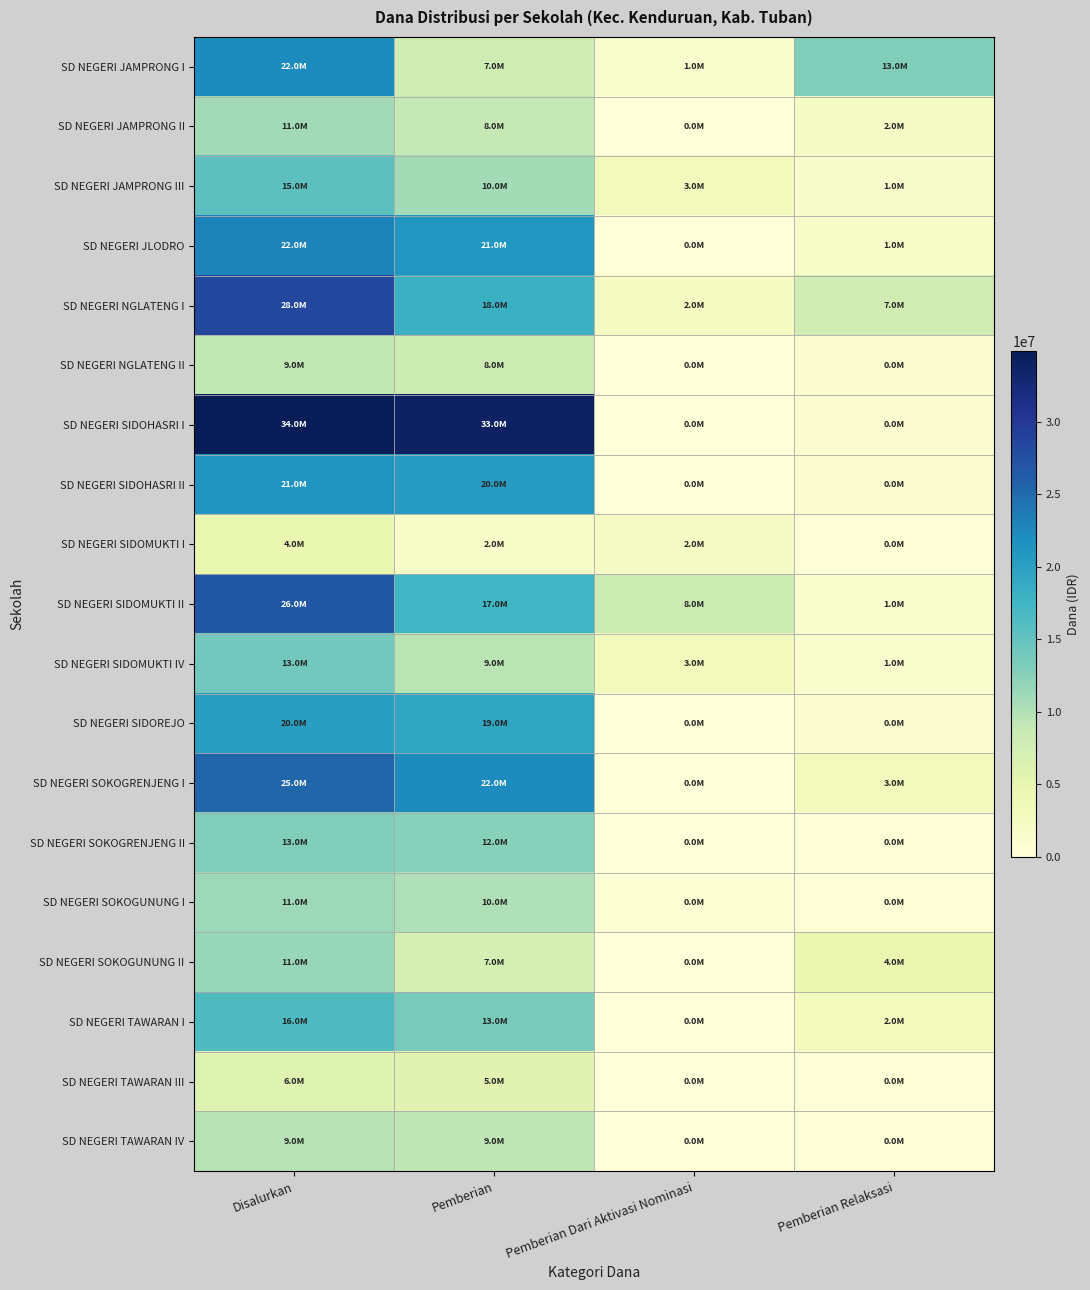

Reading left to right, transcribe all the data shown in this chart.

SD NEGERI JAMPRONG I: Disalurkan=22275000	Pemberian=7875000	Pemberian Dari Aktivasi Nominasi=1350000	Pemberian Relaksasi=13050000
SD NEGERI JAMPRONG II: Disalurkan=11025000	Pemberian=8775000	Pemberian Dari Aktivasi Nominasi=0	Pemberian Relaksasi=2250000
SD NEGERI JAMPRONG III: Disalurkan=15525000	Pemberian=10800000	Pemberian Dari Aktivasi Nominasi=3150000	Pemberian Relaksasi=1575000
SD NEGERI JLODRO: Disalurkan=22950000	Pemberian=21150000	Pemberian Dari Aktivasi Nominasi=0	Pemberian Relaksasi=1800000
SD NEGERI NGLATENG I: Disalurkan=28350000	Pemberian=18000000	Pemberian Dari Aktivasi Nominasi=2700000	Pemberian Relaksasi=7650000
SD NEGERI NGLATENG II: Disalurkan=9000000	Pemberian=8100000	Pemberian Dari Aktivasi Nominasi=0	Pemberian Relaksasi=900000
SD NEGERI SIDOHASRI I: Disalurkan=34875000	Pemberian=33975000	Pemberian Dari Aktivasi Nominasi=0	Pemberian Relaksasi=900000
SD NEGERI SIDOHASRI II: Disalurkan=21375000	Pemberian=20475000	Pemberian Dari Aktivasi Nominasi=0	Pemberian Relaksasi=900000
SD NEGERI SIDOMUKTI I: Disalurkan=4725000	Pemberian=2025000	Pemberian Dari Aktivasi Nominasi=2250000	Pemberian Relaksasi=450000
SD NEGERI SIDOMUKTI II: Disalurkan=26775000	Pemberian=17550000	Pemberian Dari Aktivasi Nominasi=8100000	Pemberian Relaksasi=1125000
SD NEGERI SIDOMUKTI IV: Disalurkan=13950000	Pemberian=9450000	Pemberian Dari Aktivasi Nominasi=3150000	Pemberian Relaksasi=1350000
SD NEGERI SIDOREJO: Disalurkan=20250000	Pemberian=19350000	Pemberian Dari Aktivasi Nominasi=0	Pemberian Relaksasi=900000
SD NEGERI SOKOGRENJENG I: Disalurkan=25425000	Pemberian=22275000	Pemberian Dari Aktivasi Nominasi=0	Pemberian Relaksasi=3150000
SD NEGERI SOKOGRENJENG II: Disalurkan=13050000	Pemberian=12600000	Pemberian Dari Aktivasi Nominasi=0	Pemberian Relaksasi=450000
SD NEGERI SOKOGUNUNG I: Disalurkan=11250000	Pemberian=10125000	Pemberian Dari Aktivasi Nominasi=675000	Pemberian Relaksasi=450000
SD NEGERI SOKOGUNUNG II: Disalurkan=11700000	Pemberian=7200000	Pemberian Dari Aktivasi Nominasi=0	Pemberian Relaksasi=4500000
SD NEGERI TAWARAN I: Disalurkan=16425000	Pemberian=13500000	Pemberian Dari Aktivasi Nominasi=0	Pemberian Relaksasi=2925000
SD NEGERI TAWARAN III: Disalurkan=6075000	Pemberian=5625000	Pemberian Dari Aktivasi Nominasi=0	Pemberian Relaksasi=450000
SD NEGERI TAWARAN IV: Disalurkan=9675000	Pemberian=9225000	Pemberian Dari Aktivasi Nominasi=0	Pemberian Relaksasi=450000